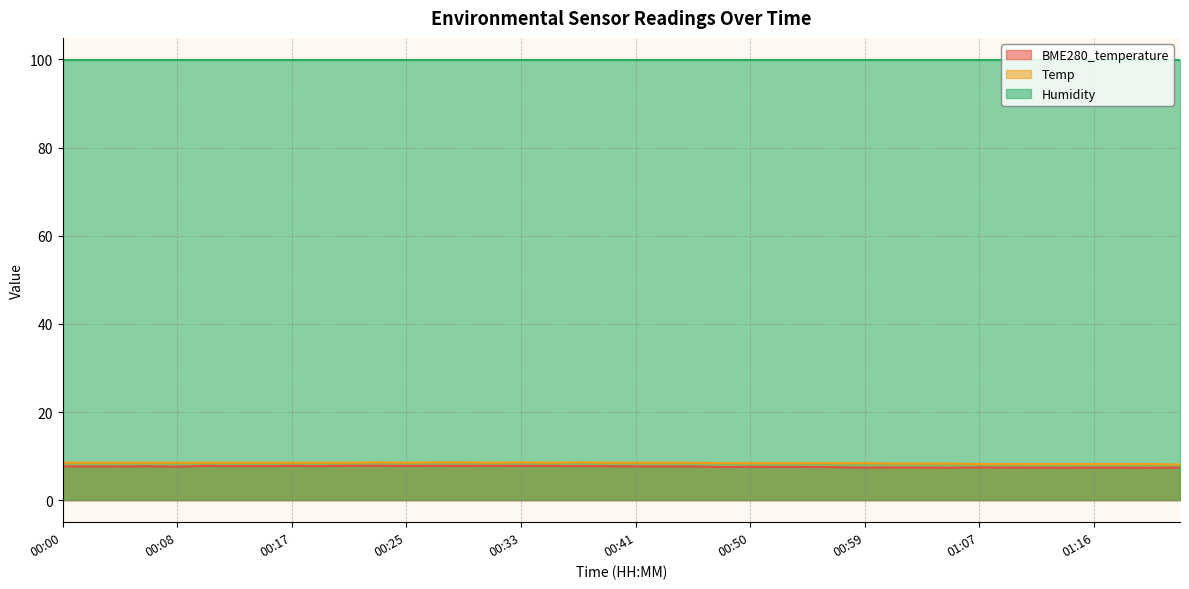

List the labels in order of BME280_temperature value, largest first.

00:23, 00:21, 00:31, 00:27, 00:11, 00:29, 00:17, 00:25, 00:33, 00:35, 00:19, 00:37, 00:15, 00:13, 00:06, 00:39, 00:00, 00:41, 00:43, 00:02, 00:45, 00:04, 00:08, 00:50, 00:53, 00:55, 00:48, 00:57, 01:01, 01:07, 01:10, 00:59, 01:03, 01:16, 01:24, 01:12, 01:19, 01:05, 01:14, 01:21